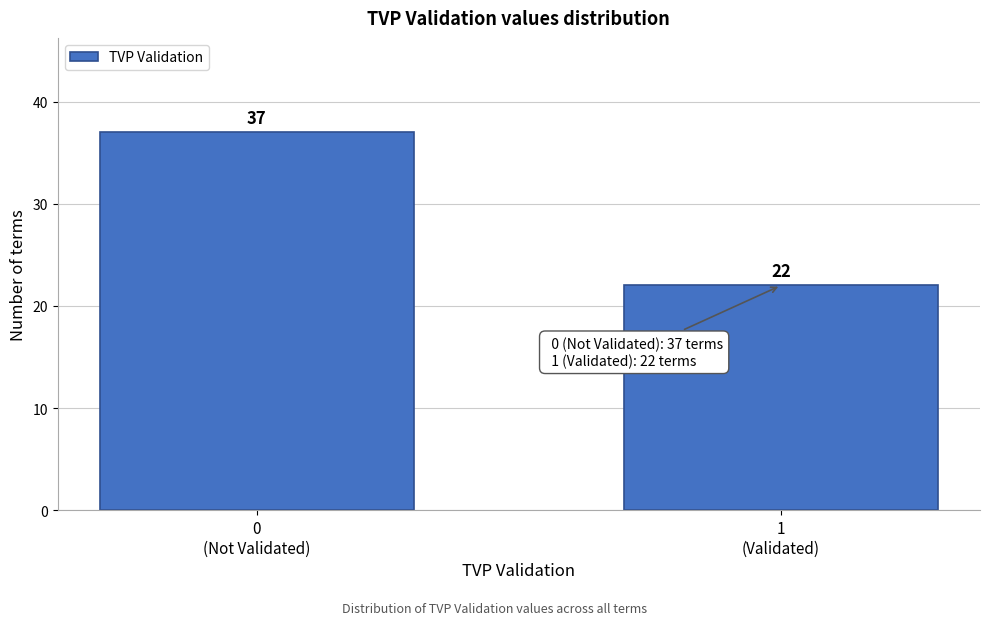

Reading right to left, what are all the values shown in this chart?

22	37